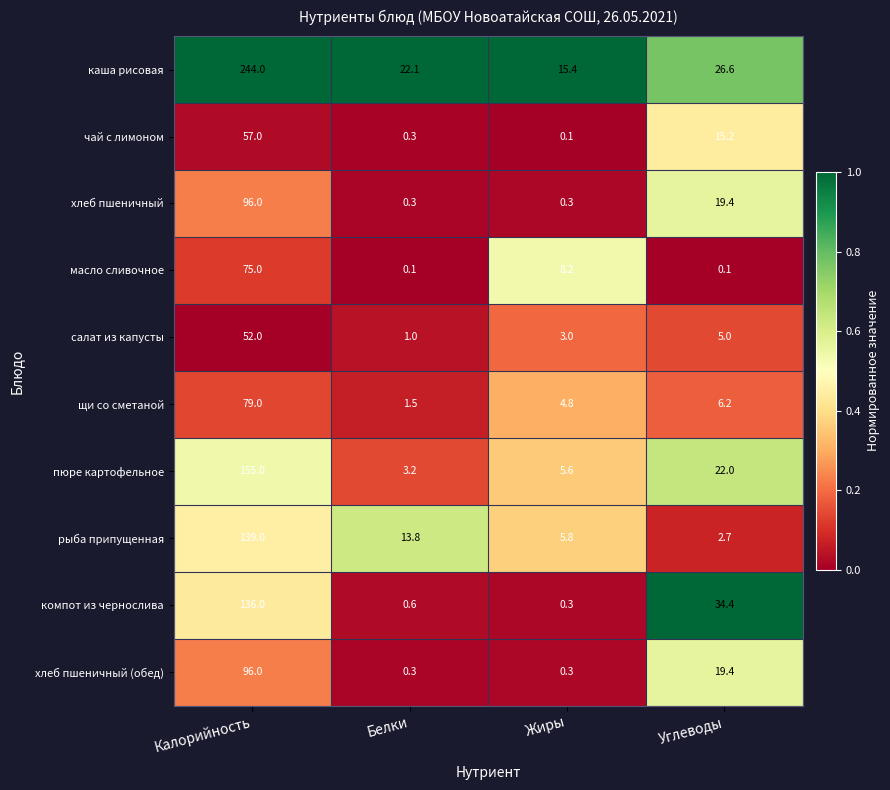

What is the approximate value of хлеб пшеничный at Белки?

0.3